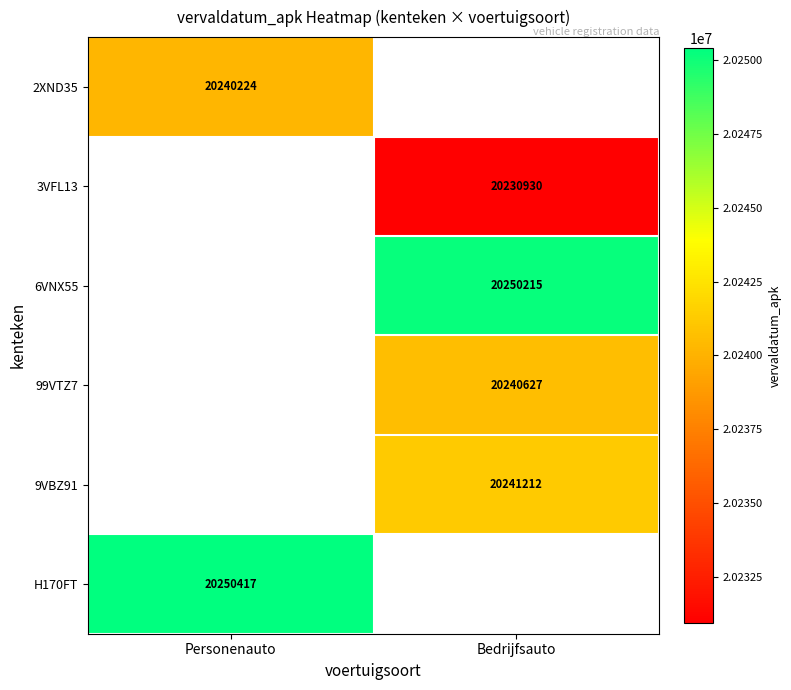

The value of 6VNX55 at Bedrijfsauto is 20250215. True or false?

True